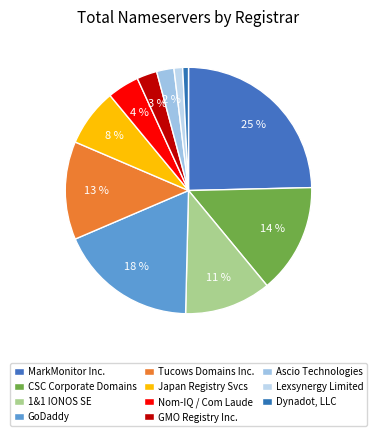

Combined, what portion of the pie is MarkMonitor Inc. and GMO Registry Inc.?

27.3%